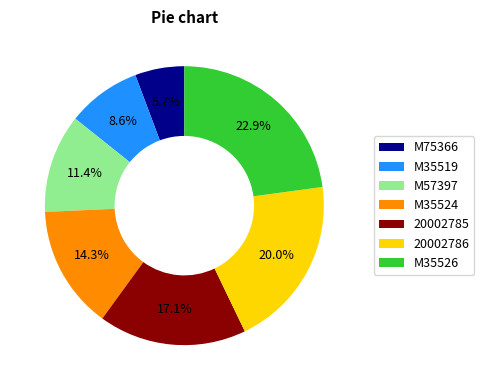

True or false: M35524 accounts for 2% of the total.

False